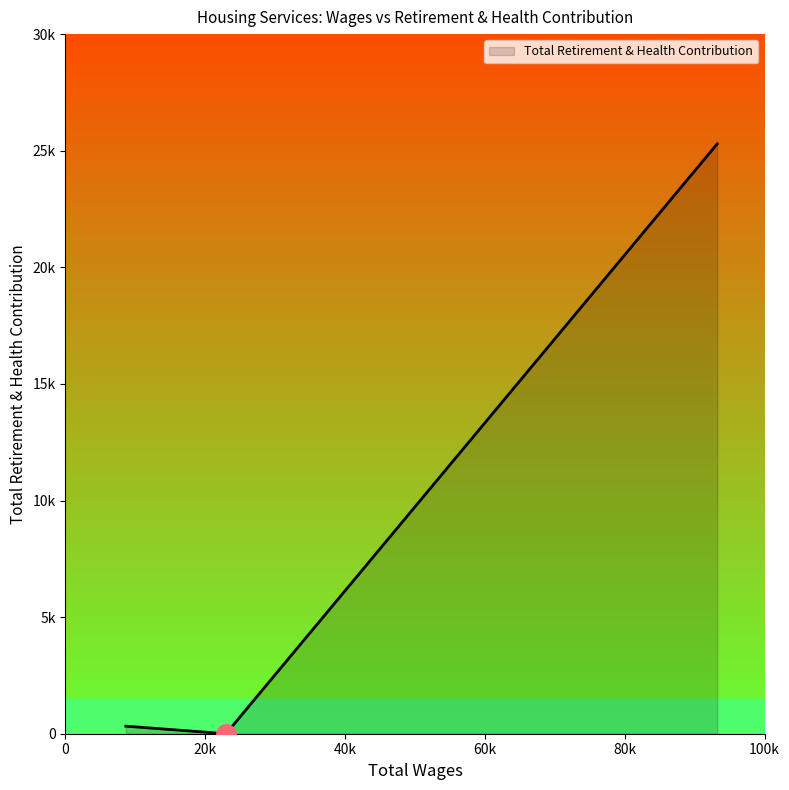

Does the chart display data point markers on the line(s)?

No